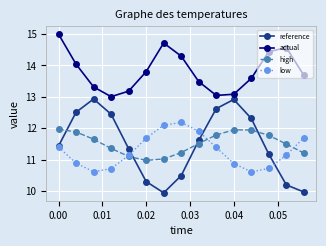

How many interior local peaks does the actual series have?

2